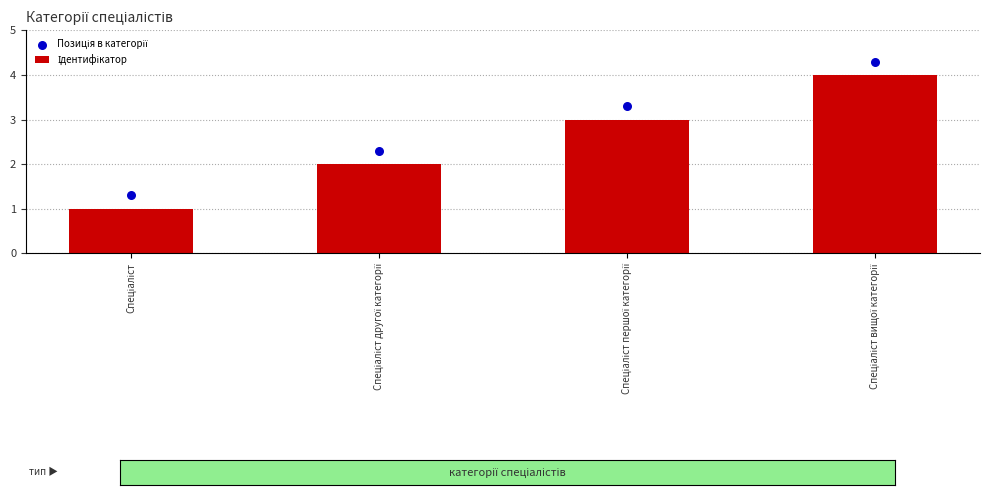

At which category is the sum across all series the highest?

Спеціаліст вищої категорії